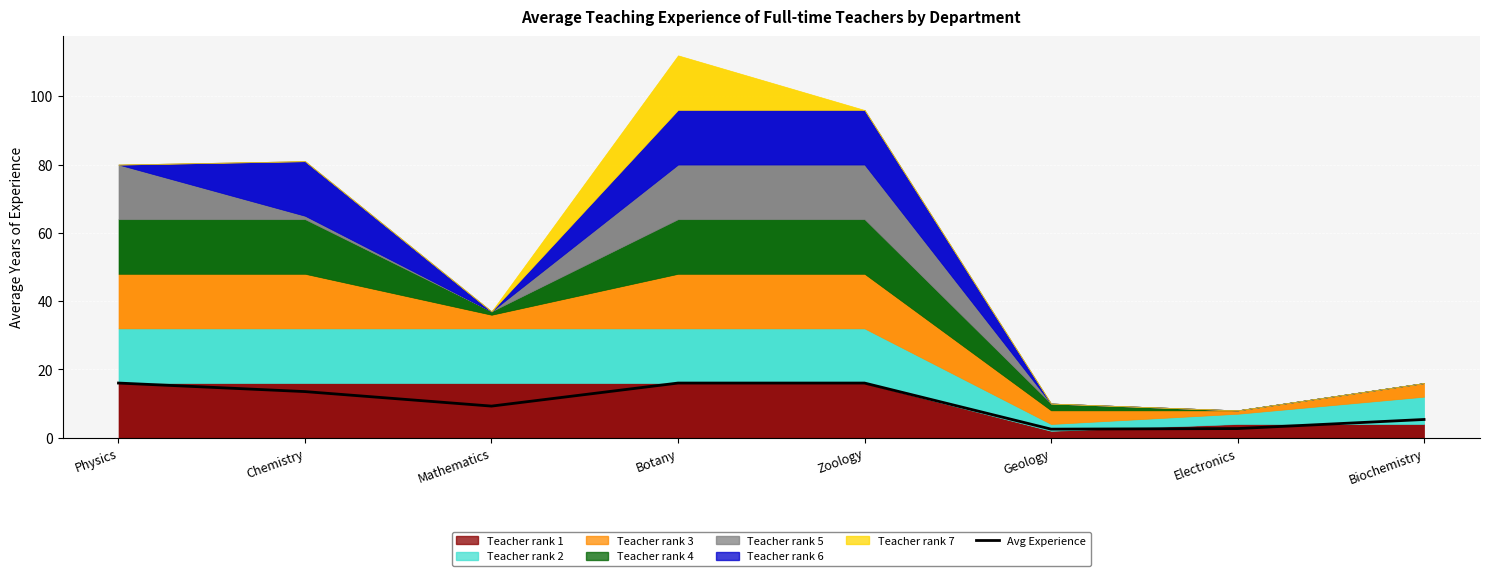

List the labels in order of value, largest first.

Physics, Botany, Zoology, Chemistry, Mathematics, Biochemistry, Electronics, Geology